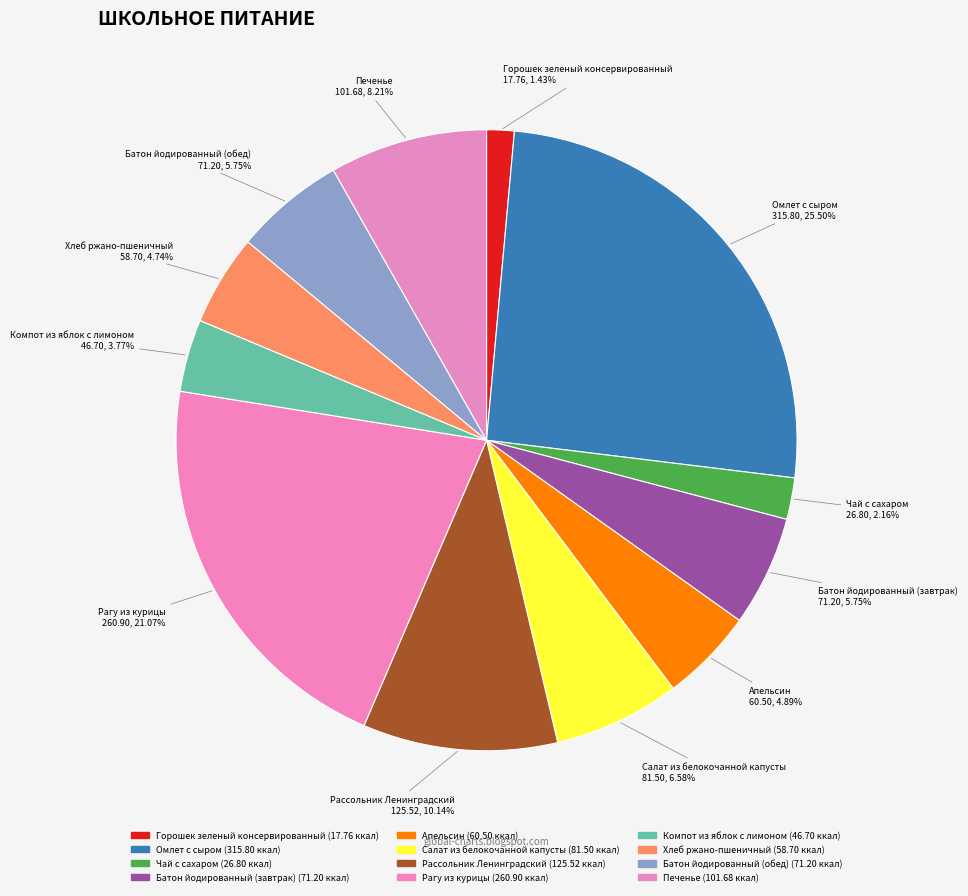

Is there any slice that represents more than half of the pie?

No